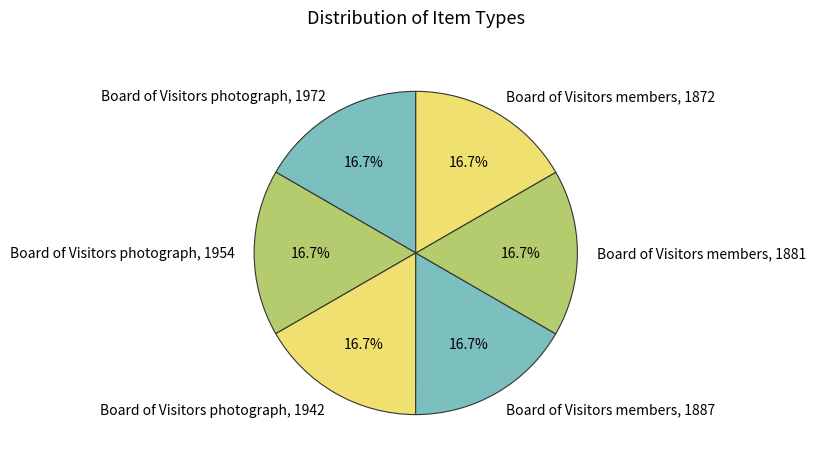

To the nearest percent, what portion does Board of Visitors photograph, 1972 represent?

17%